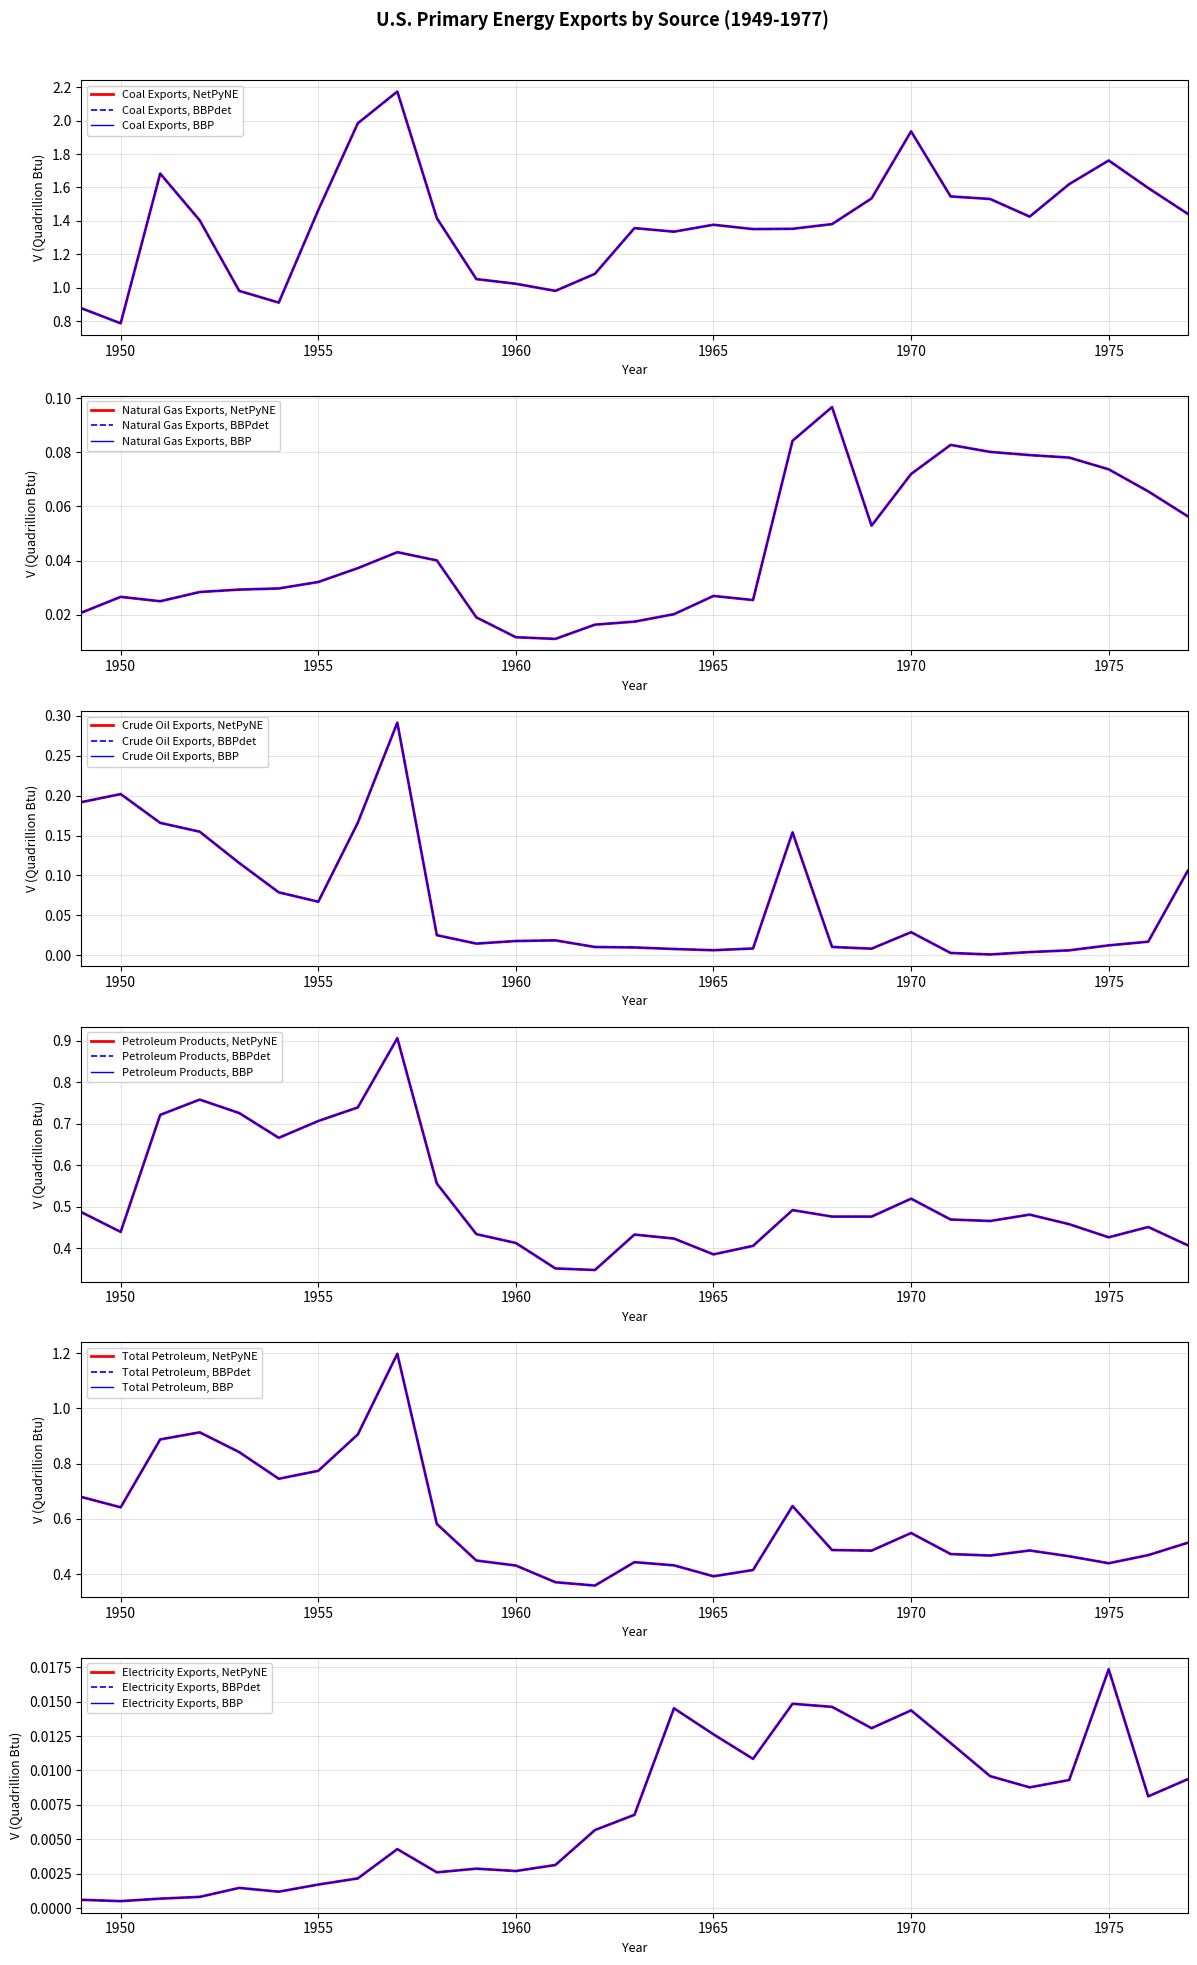

In Crude Oil Exports, how many points are higher than both neighbors (excluding endpoints)?

5